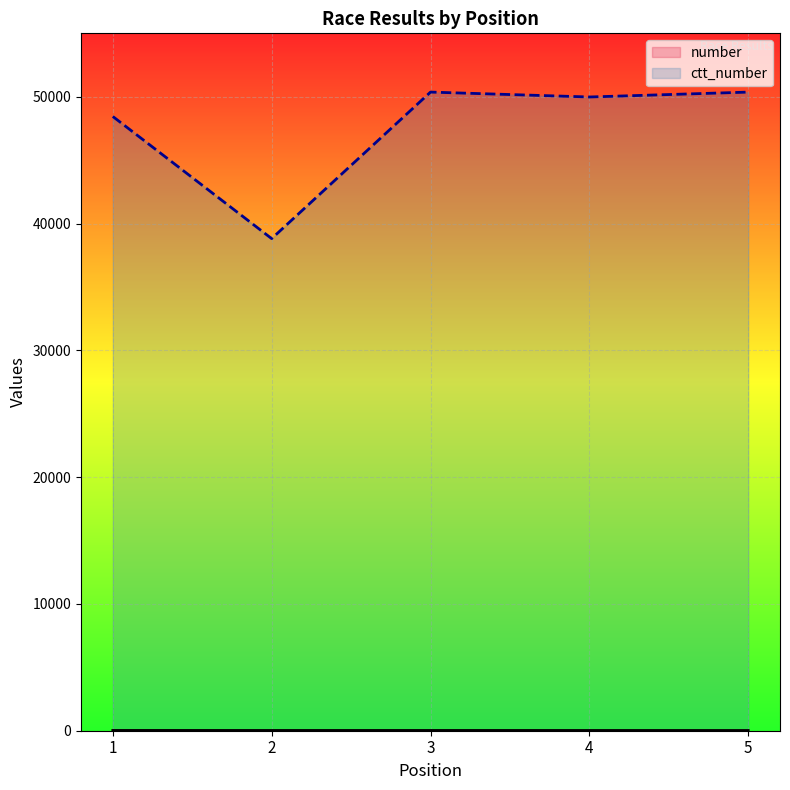

Reading right to left, extract all data points from this chart.

number: 19	20	22	21	24
ctt_number: 50365	49980	50366	38811	48443